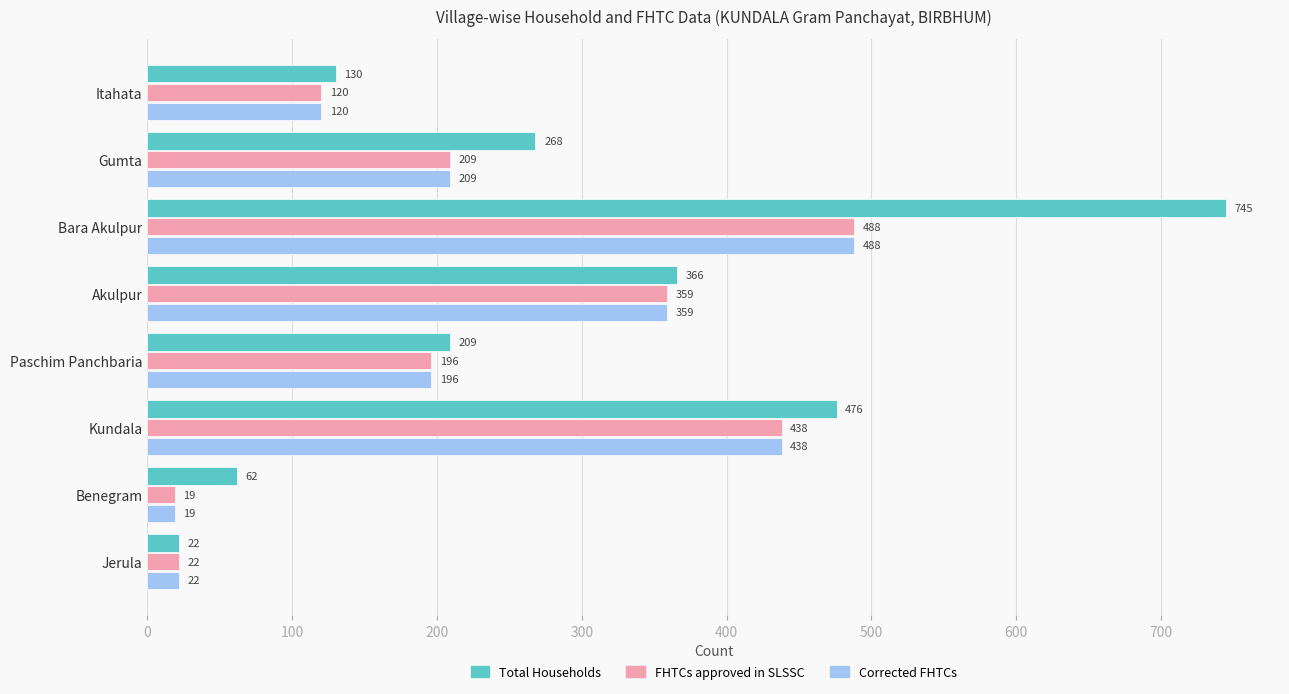

What is the total value across all series at Bara Akulpur?

1721